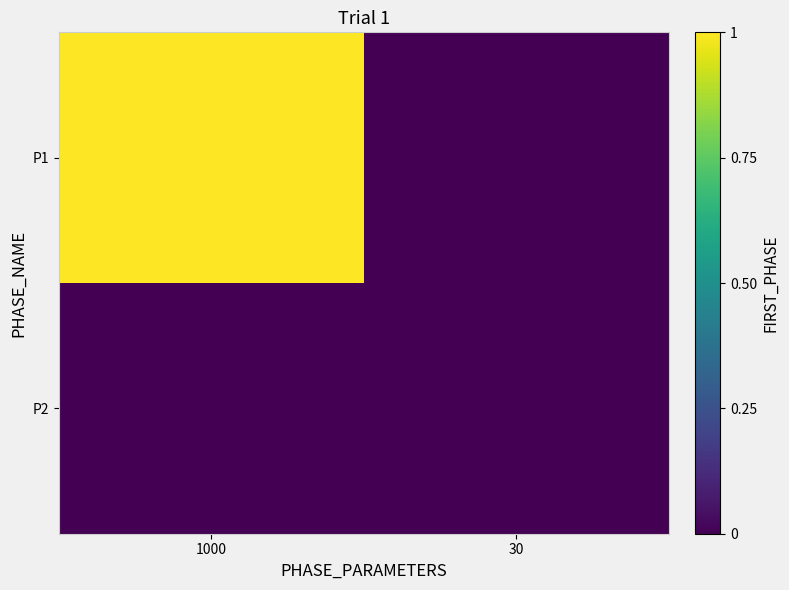

Reading left to right, transcribe all the data shown in this chart.

P1: 1000=1	30=0
P2: 1000=0	30=0